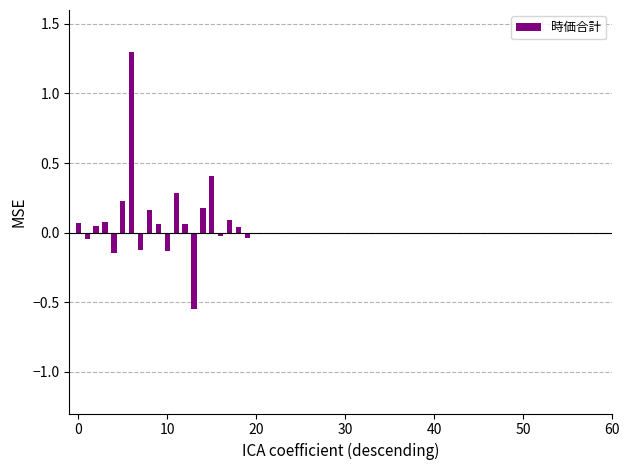

What is the greatest value displayed?

1.3